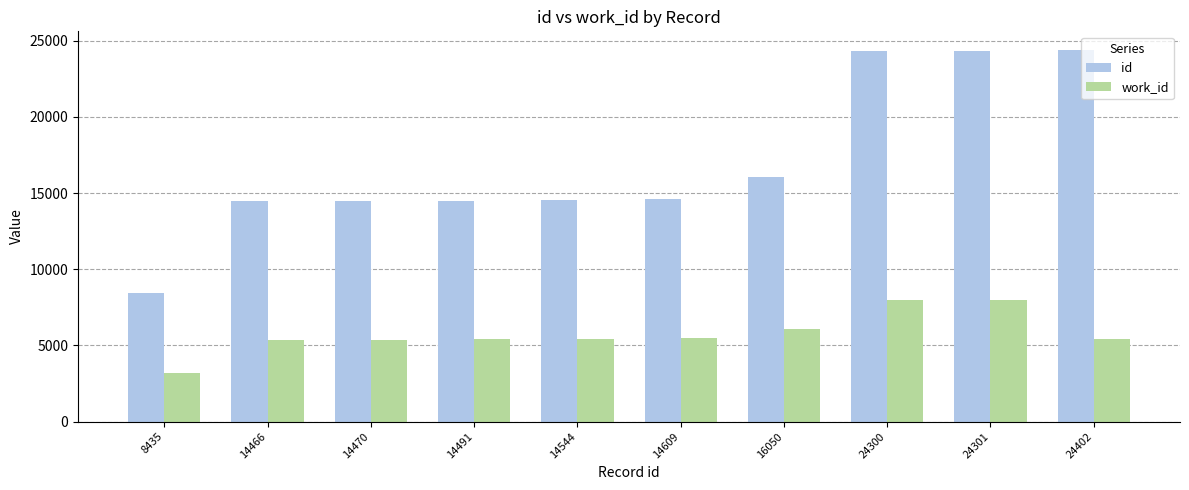

At which label is id closest to 16418?

16050